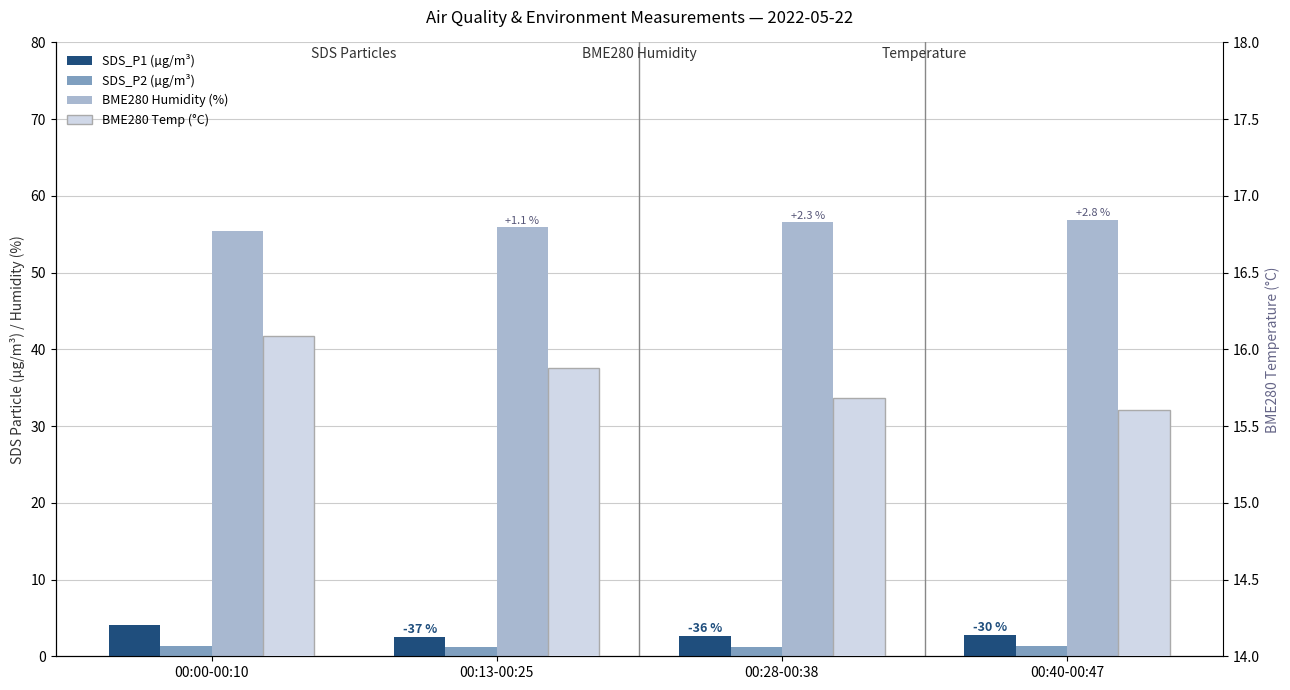

Count the number of categories in the chart.

4